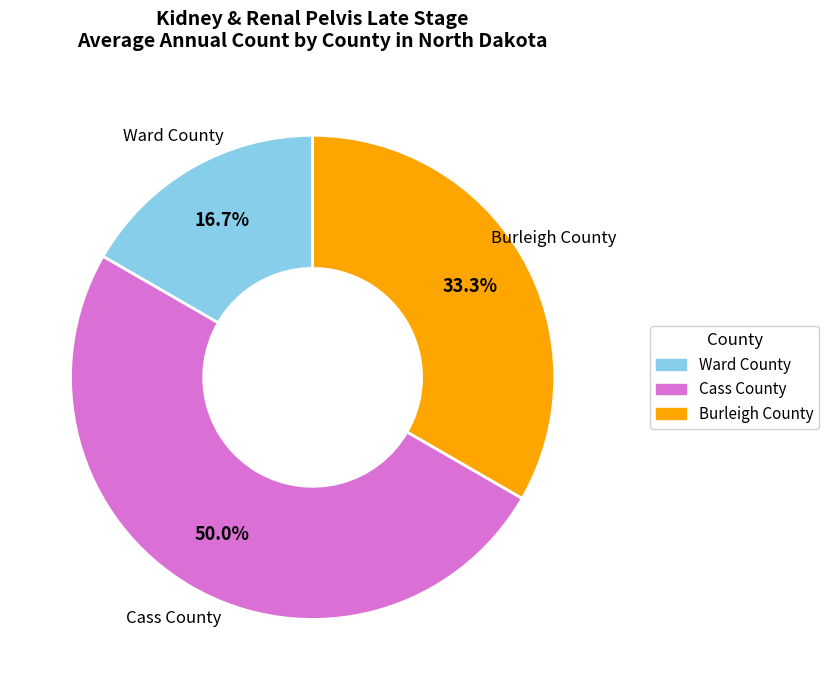

What percentage is the Ward County slice, to the nearest percent?

17%